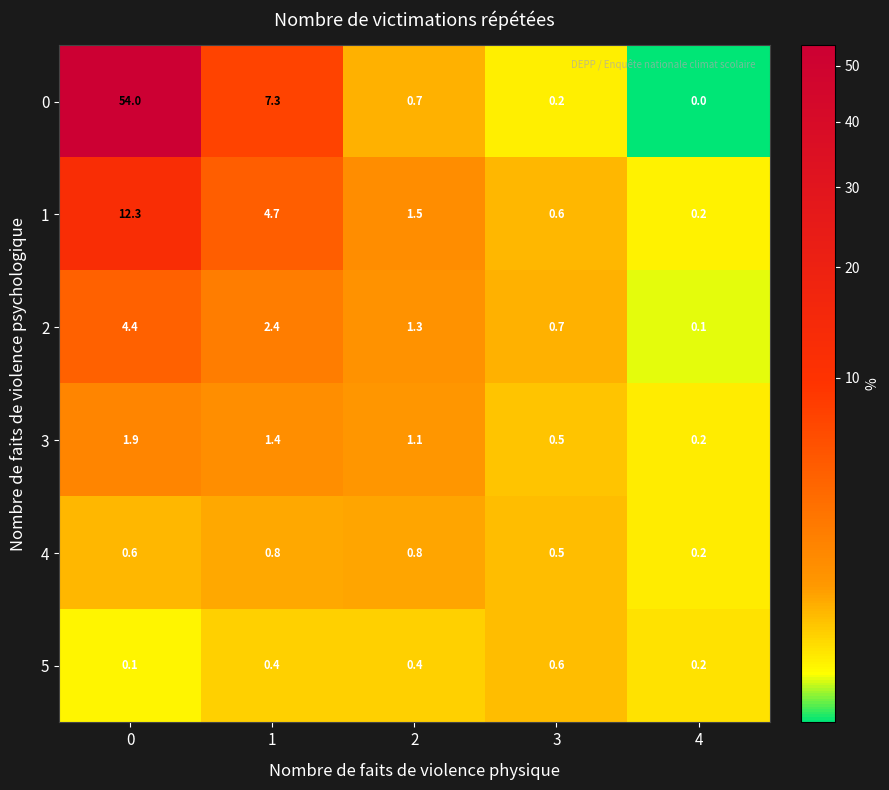

At which category does the chart reach its minimum across all series?

4